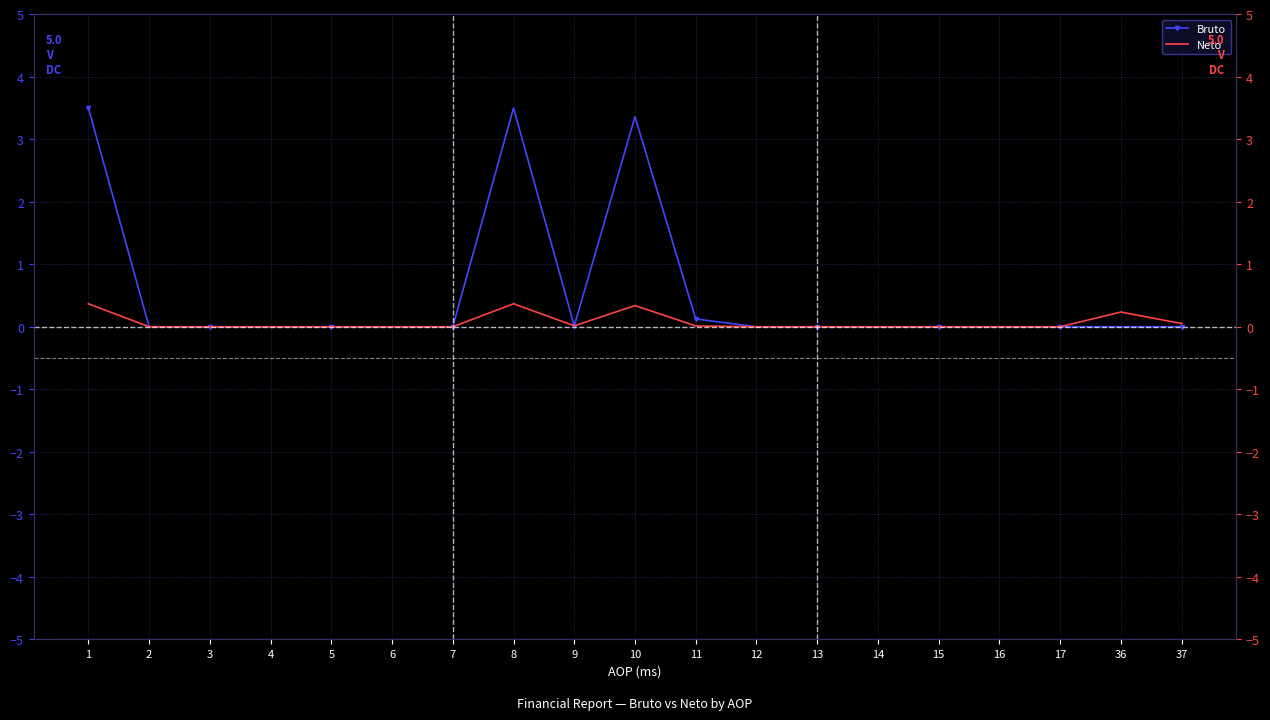

Where is Bruto nearest to the value 1?

11